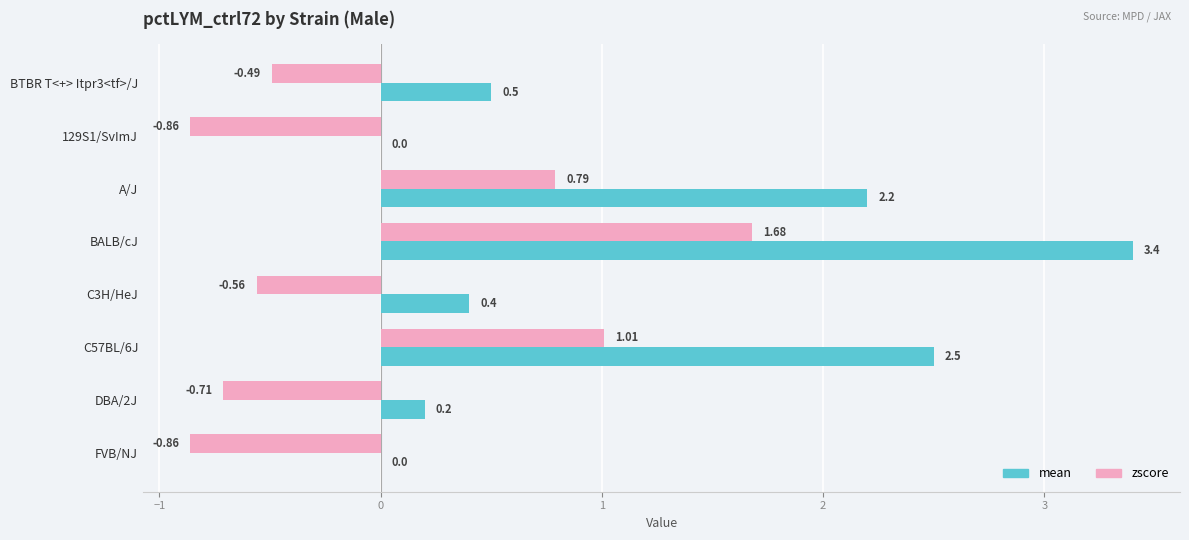

How many values in zscore are above zero?

3